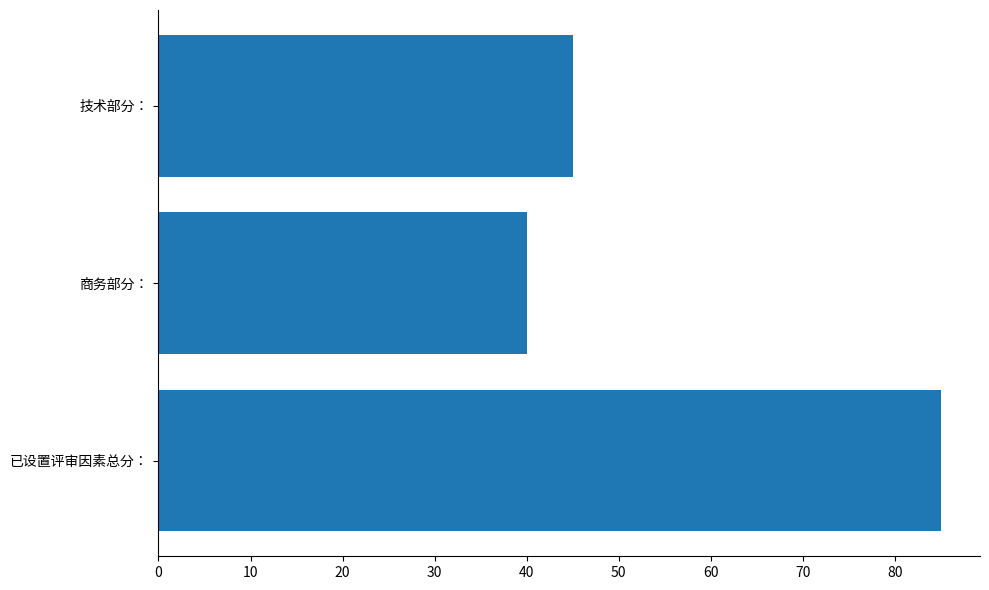

Rank the categories by value from lowest to highest.

商务部分：, 技术部分：, 已设置评审因素总分：